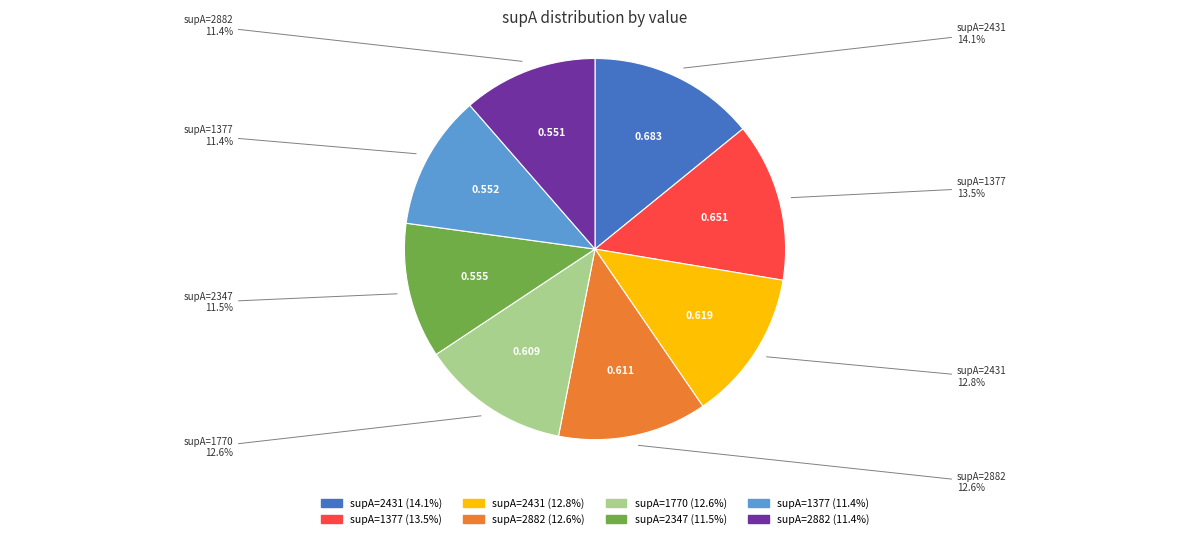

Does any single category account for the majority?

No